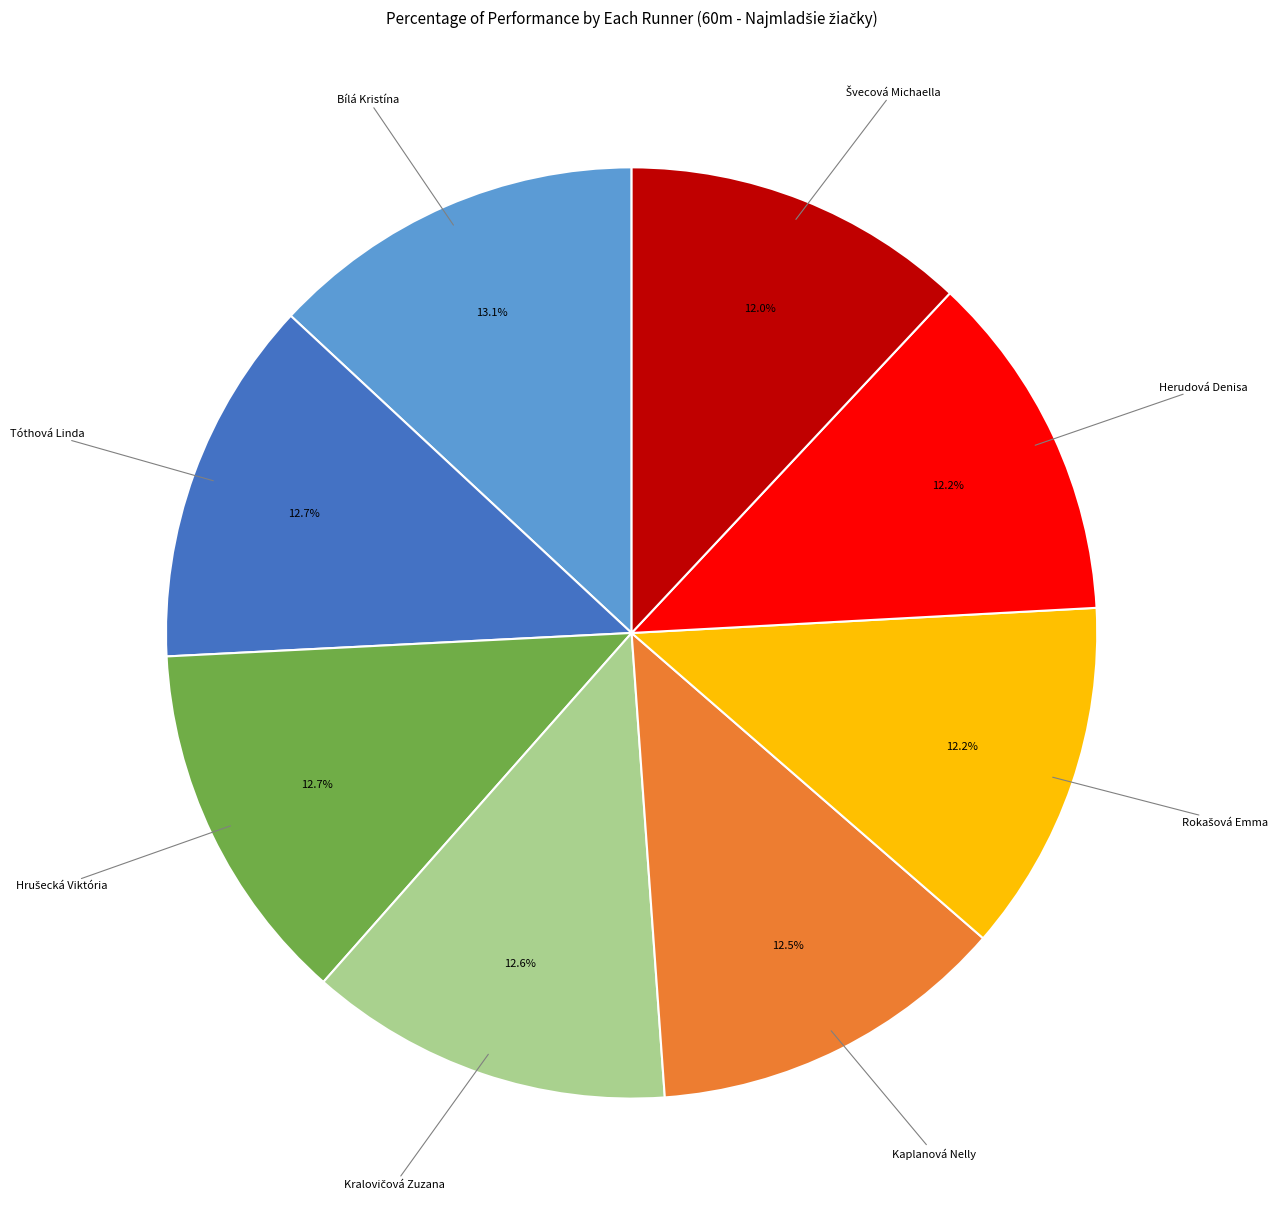

What is the ratio of the value at Bílá Kristína to the value at Herudová Denisa?

1.1